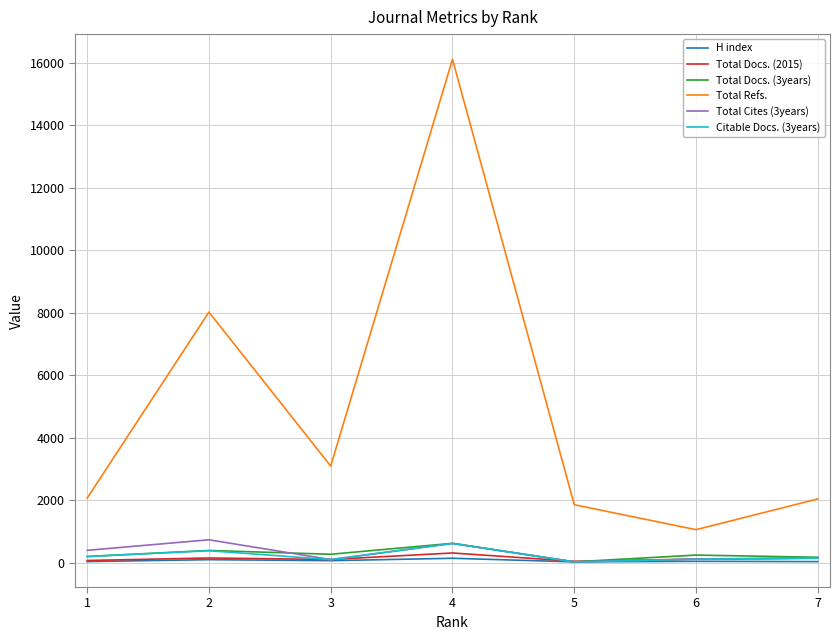

How many values in the Total Docs. (2015) series are below 120?

3